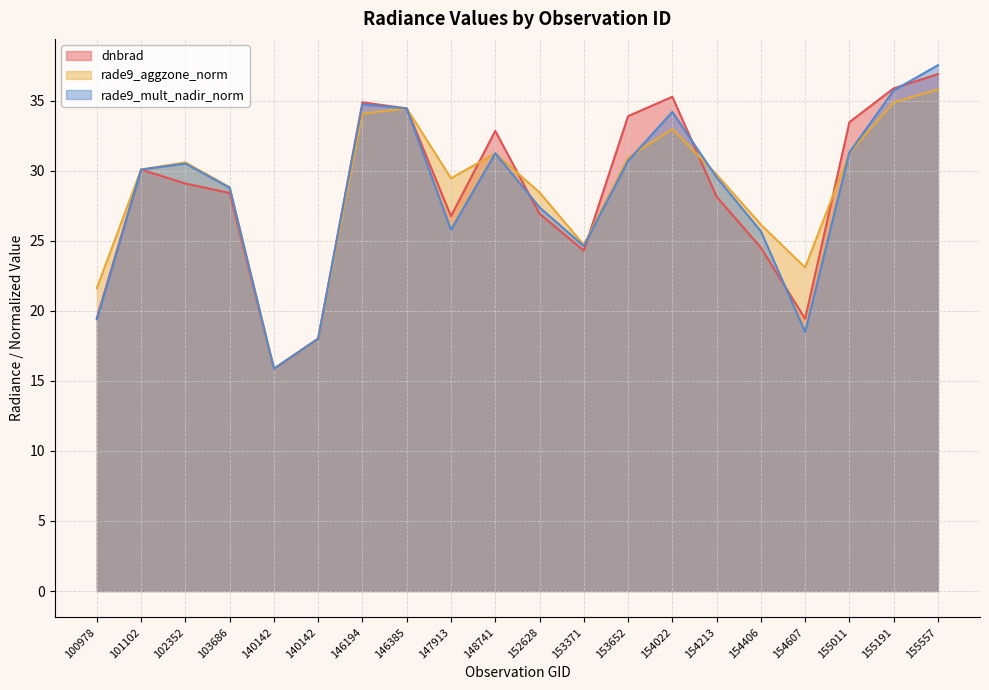

At which label is rade9_mult_nadir_norm closest to 26?

147913